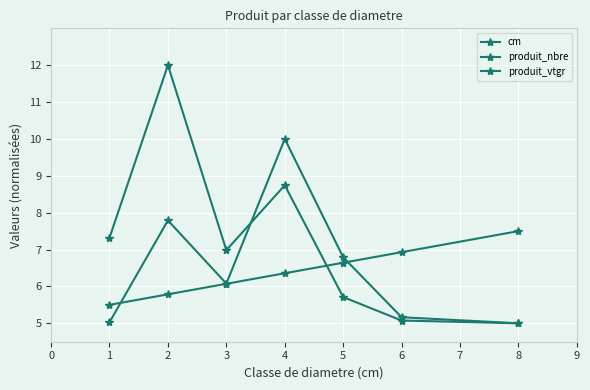

Which series has the widest spread of values?

produit_nbre